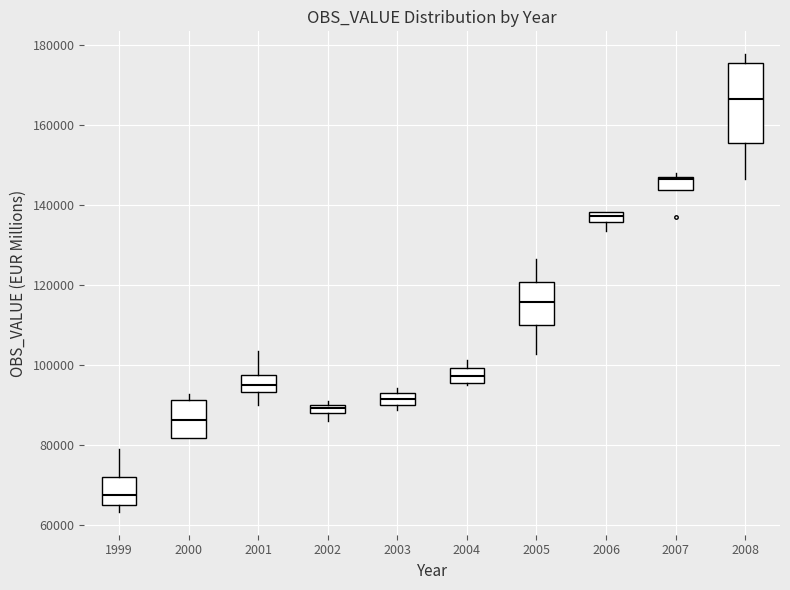

Comparing the boxes themselves (not the whiskers), which one is the tallest?

2008